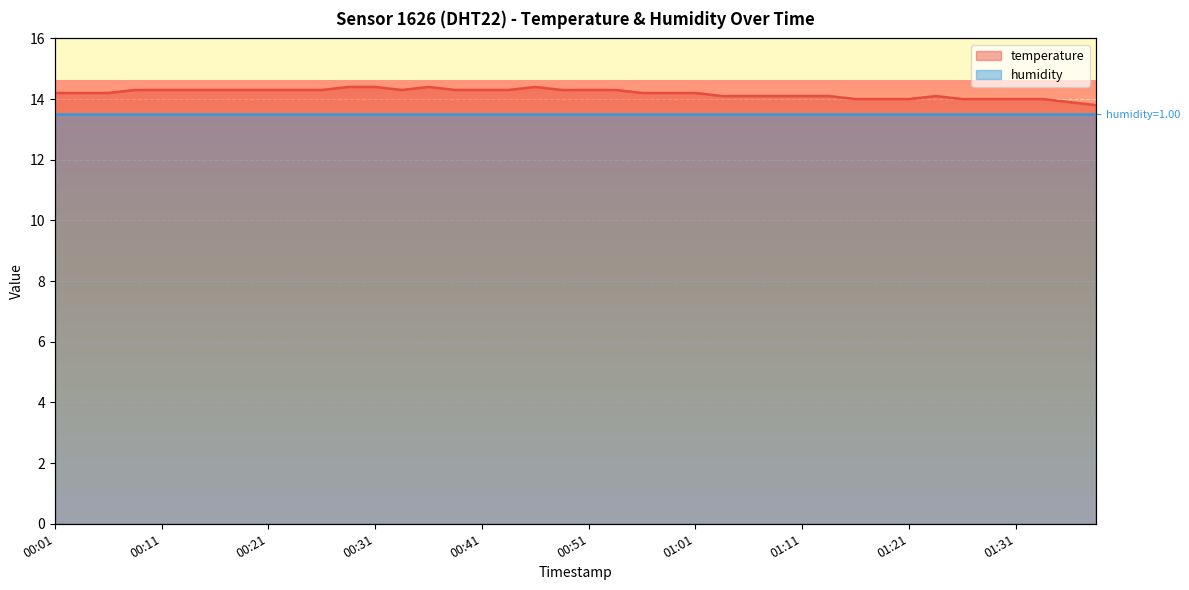

The chart shows a value of 22.5 at 00:24. True or false?

False